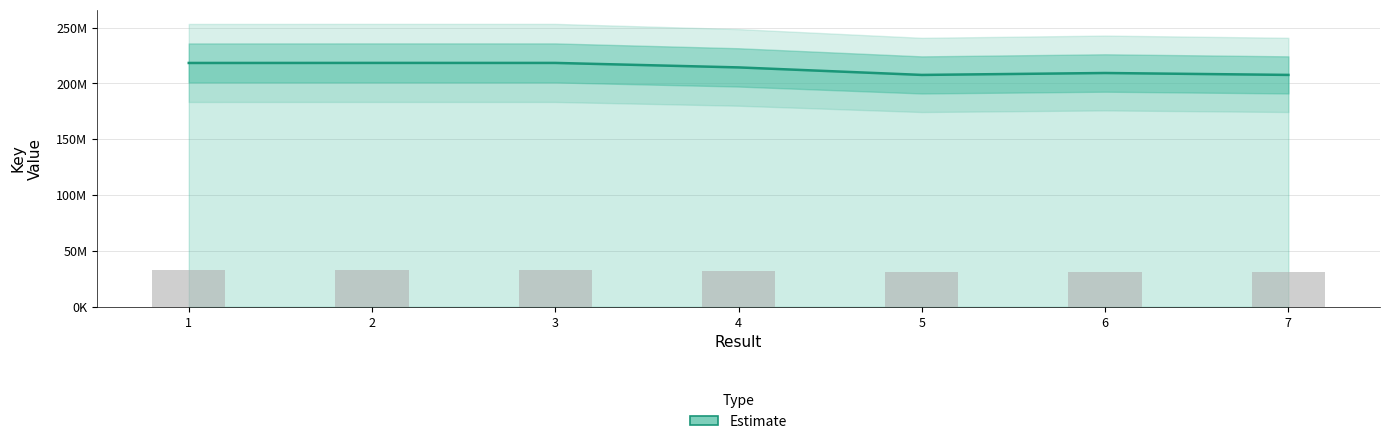

Between 5 and 3, which is larger?

3